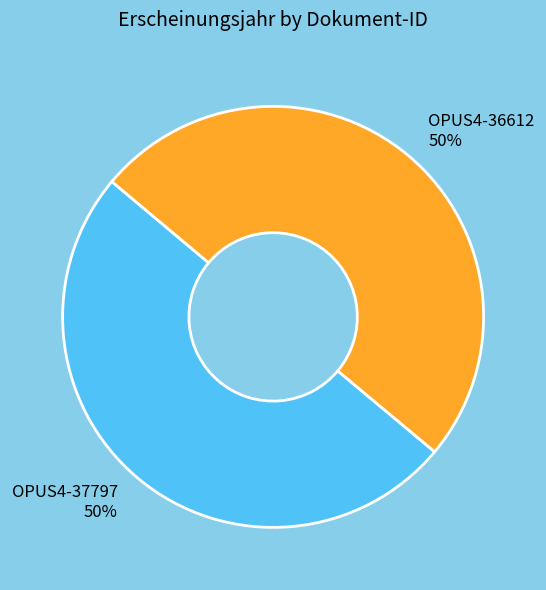

Is it true that OPUS4-37797 is 50% of the pie?

True